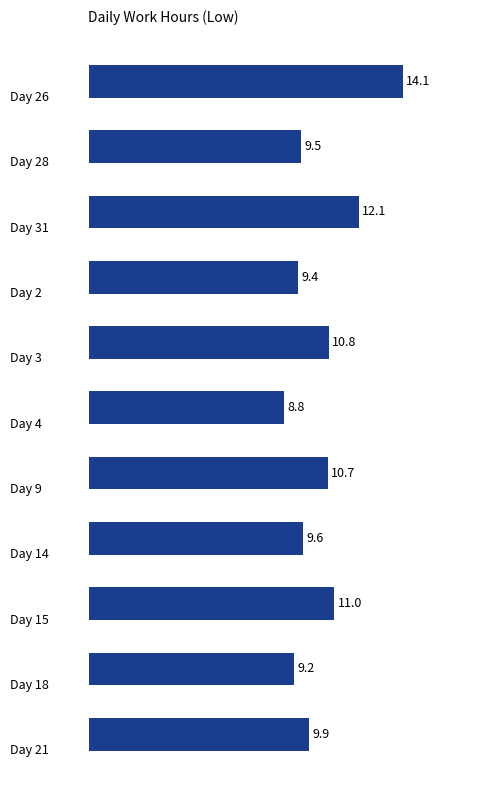

Count the number of categories in the chart.

11